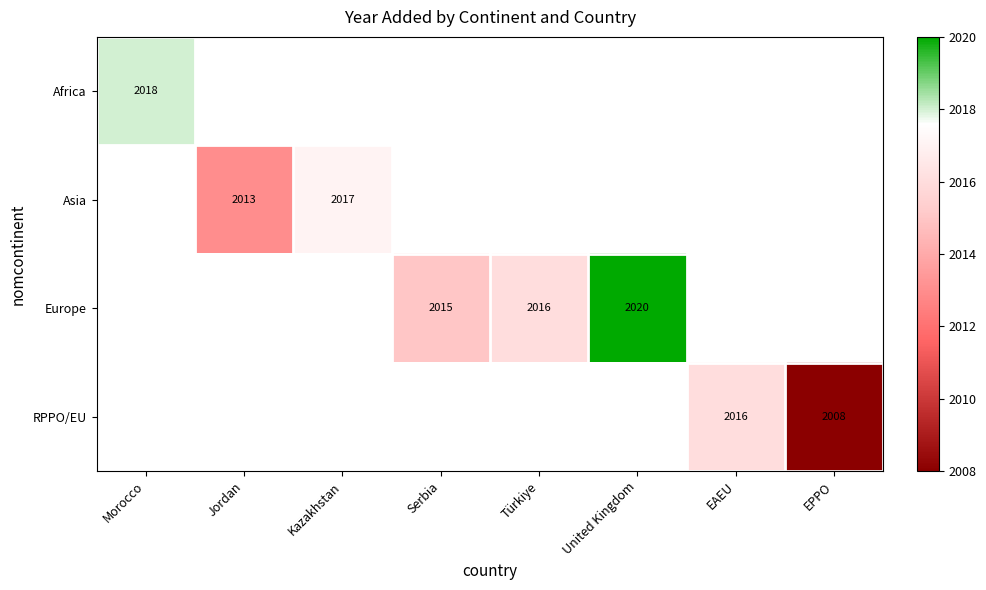

The value of Asia at Kazakhstan is 2835.7. True or false?

False